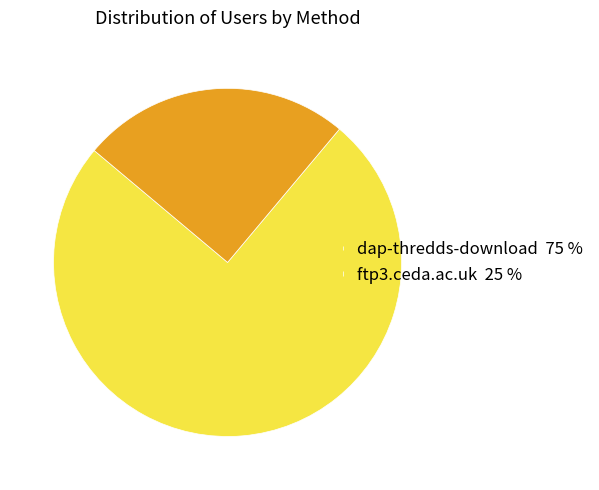

Between dap-thredds-download and ftp3.ceda.ac.uk, which is larger?

dap-thredds-download